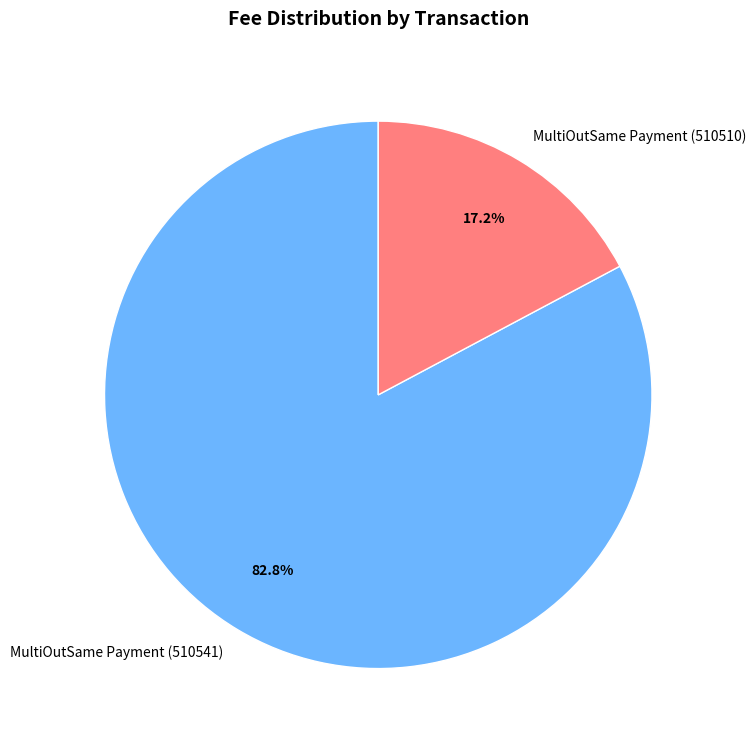

Count the number of slices in the pie.

2